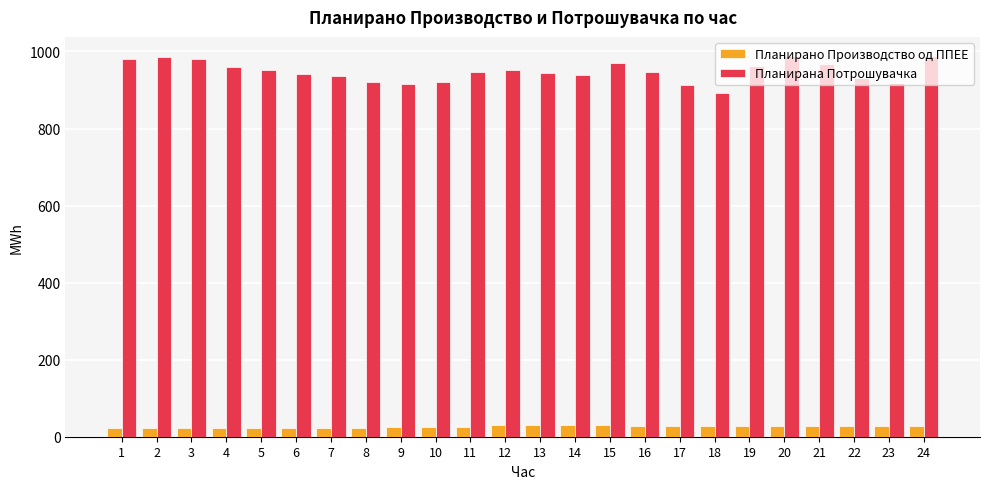

What is the minimum value shown in the chart?

22.8